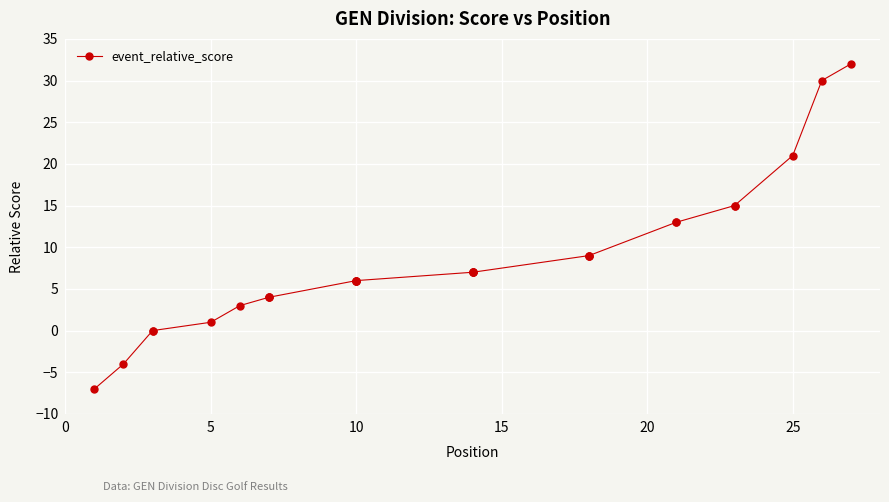

How many values are below zero?

2